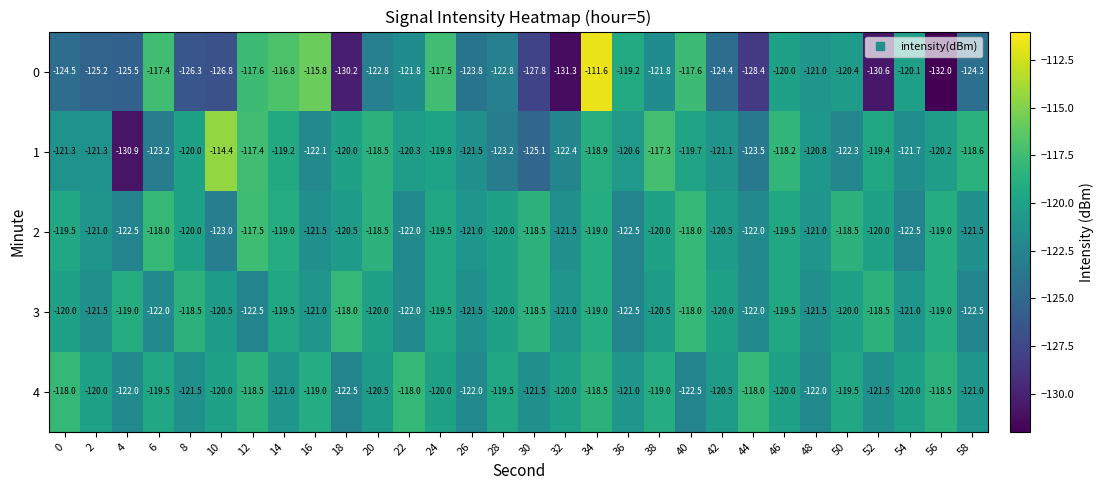

The value of 2 at 34 is -211.8. True or false?

False